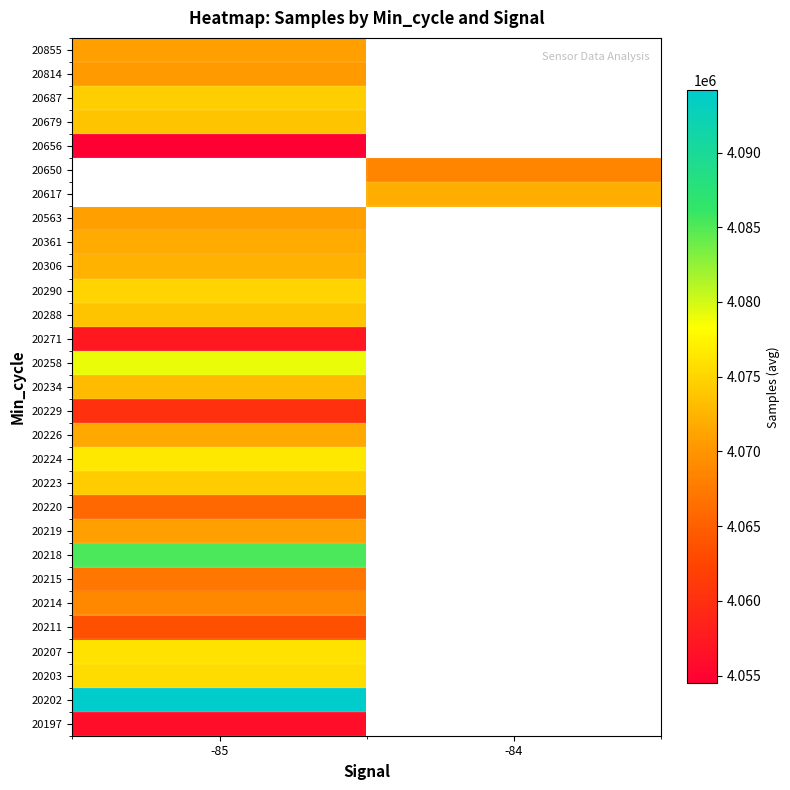

How many values in 20219 are above zero?

1